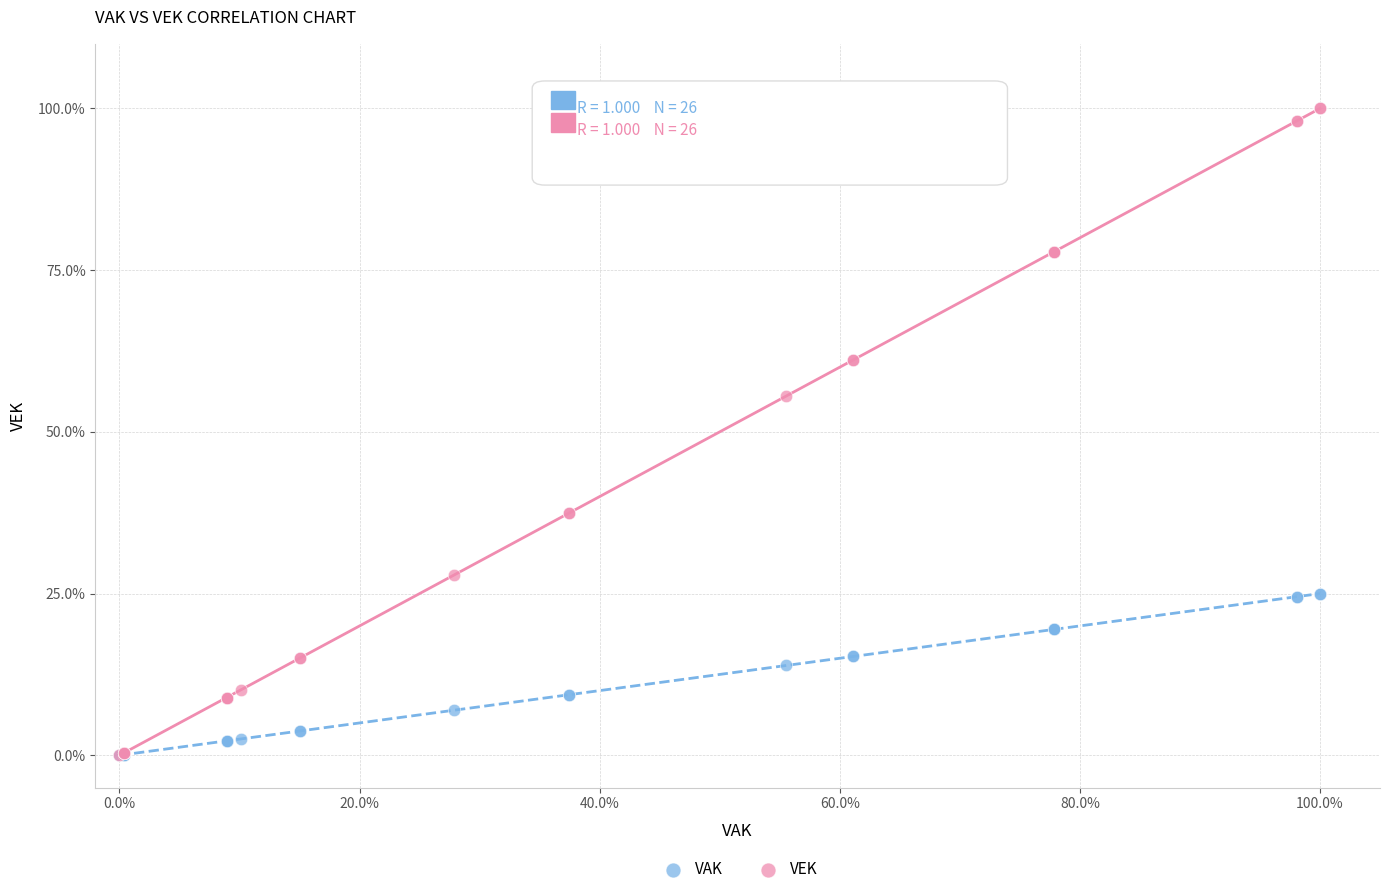

Which series has the widest spread of Y values?

VEK